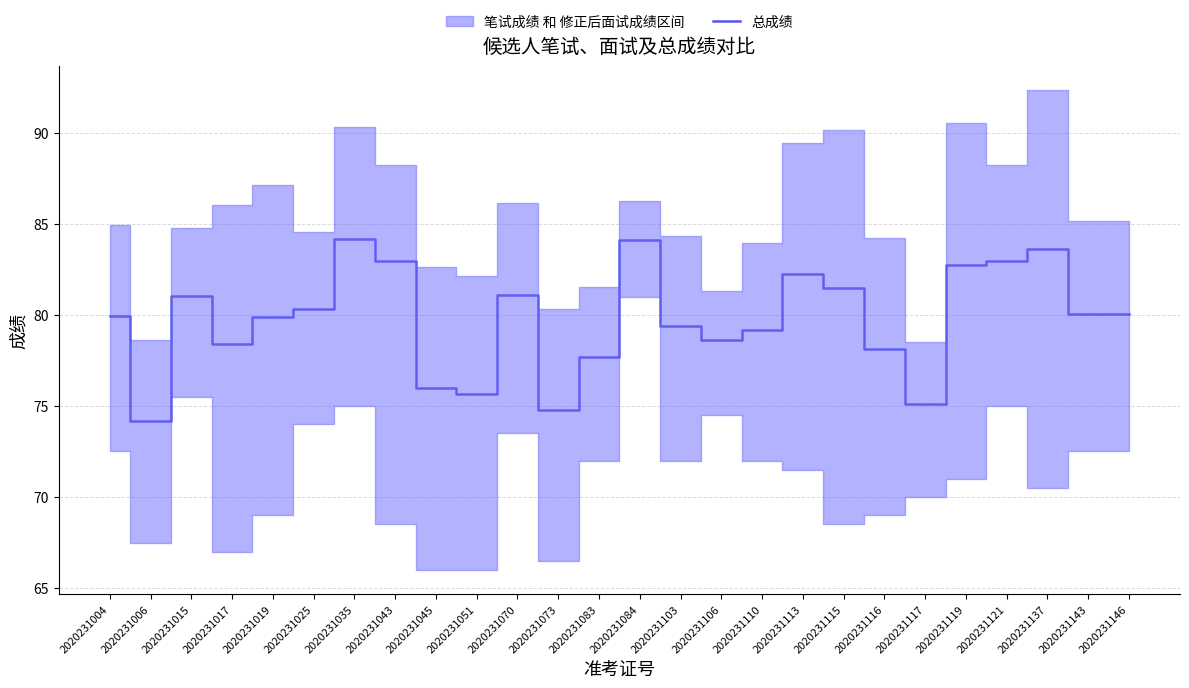

How many points are lower than both their immediate neighbors (excluding endpoints)?

6